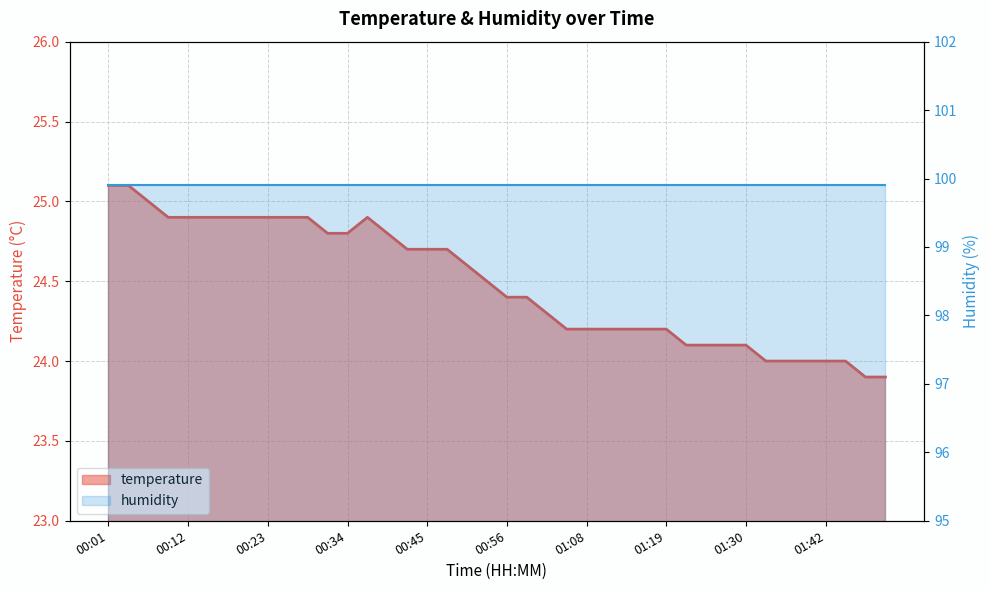

Approximately how many times larger is the value at 00:26 compared to 01:08?

1.0